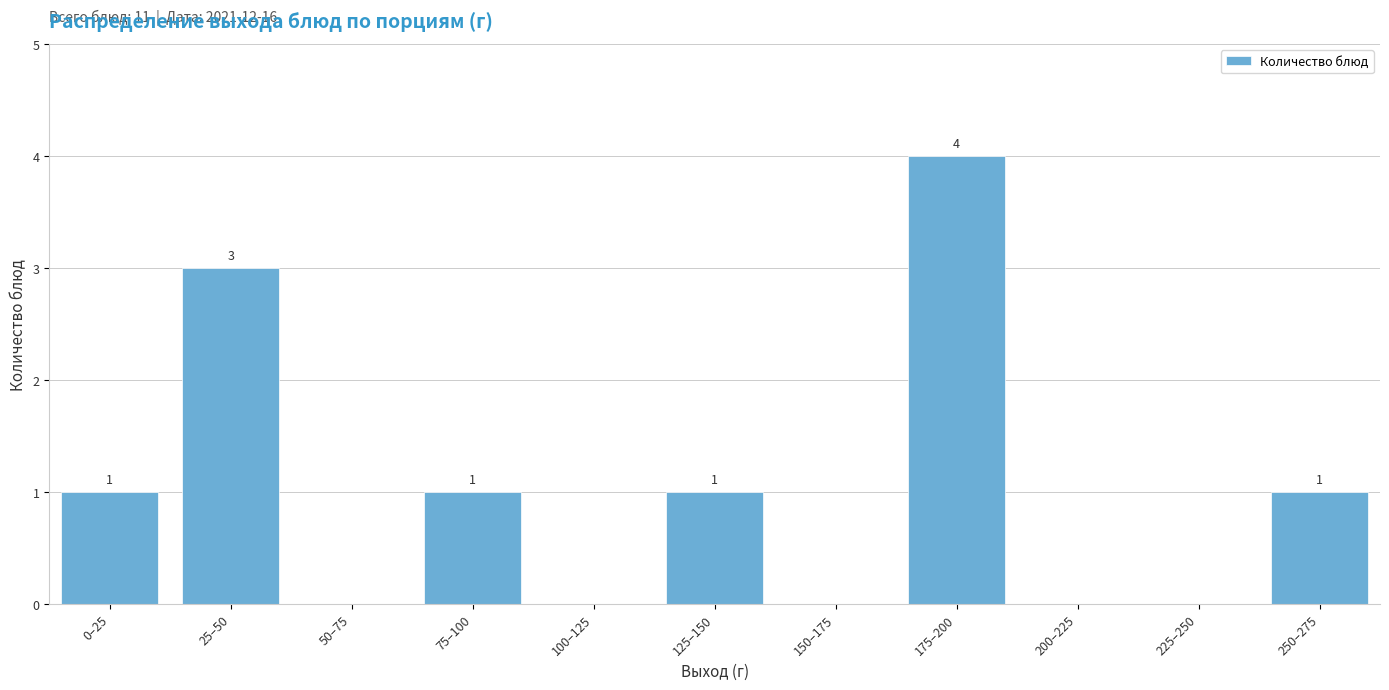

Reading left to right, transcribe all the data shown in this chart.

0–25=1	25–50=3	50–75=0	75–100=1	100–125=0	125–150=1	150–175=0	175–200=4	200–225=0	225–250=0	250–275=1